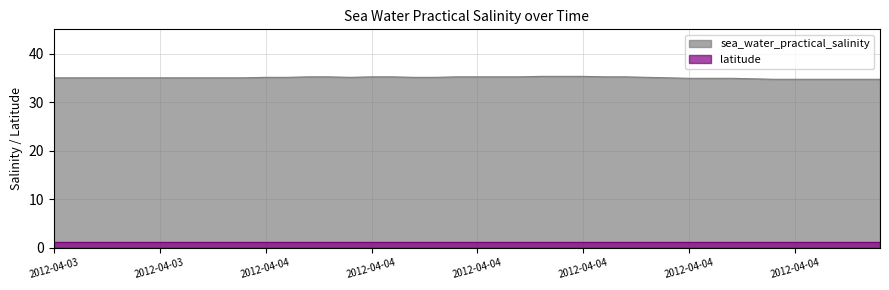

Rank the categories by value from lowest to highest.

2012-04-04T18:30, 2012-04-04T22:30, 2012-04-04T23:00, 2012-04-04T23:30, 2012-04-05T00:00, 2012-04-05T01:00, 2012-04-04T18:00, 2012-04-04T16:00, 2012-04-04T16:30, 2012-04-04T17:00, 2012-04-03T19:00, 2012-04-03T19:30, 2012-04-03T20:00, 2012-04-03T20:30, 2012-04-03T21:30, 2012-04-03T22:00, 2012-04-03T23:00, 2012-04-04T00:00, 2012-04-04T01:00, 2012-04-04T02:00, 2012-04-04T15:30, 2012-04-04T03:00, 2012-04-04T04:00, 2012-04-04T05:30, 2012-04-04T08:00, 2012-04-04T08:30, 2012-04-04T15:00, 2012-04-04T04:30, 2012-04-04T05:00, 2012-04-04T06:00, 2012-04-04T06:30, 2012-04-04T09:00, 2012-04-04T09:30, 2012-04-04T10:30, 2012-04-04T11:00, 2012-04-04T14:00, 2012-04-04T14:30, 2012-04-04T12:00, 2012-04-04T12:30, 2012-04-04T13:00